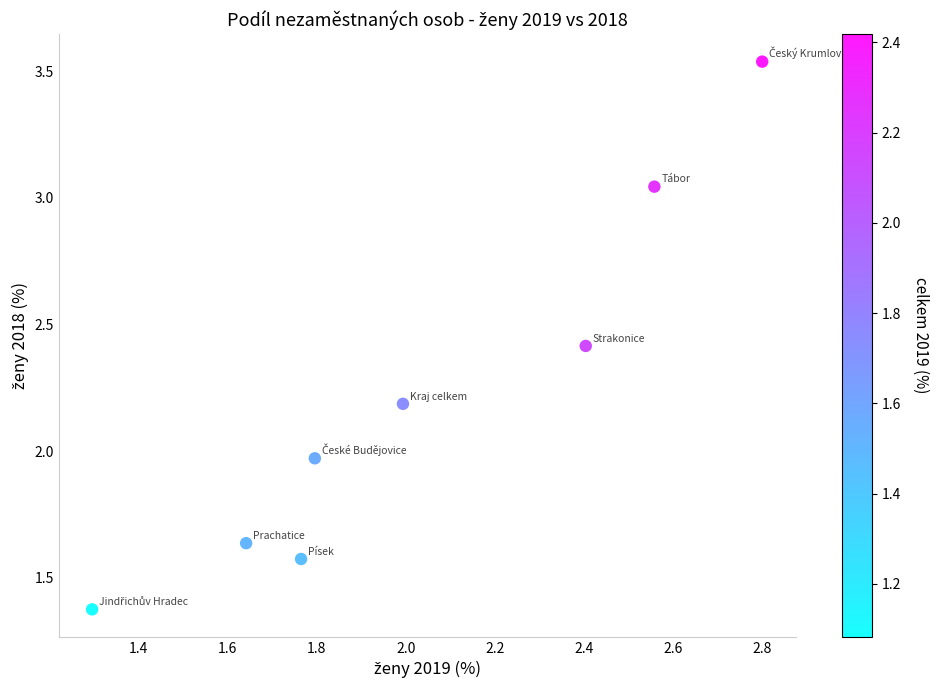

What is the average Y value?

2.2